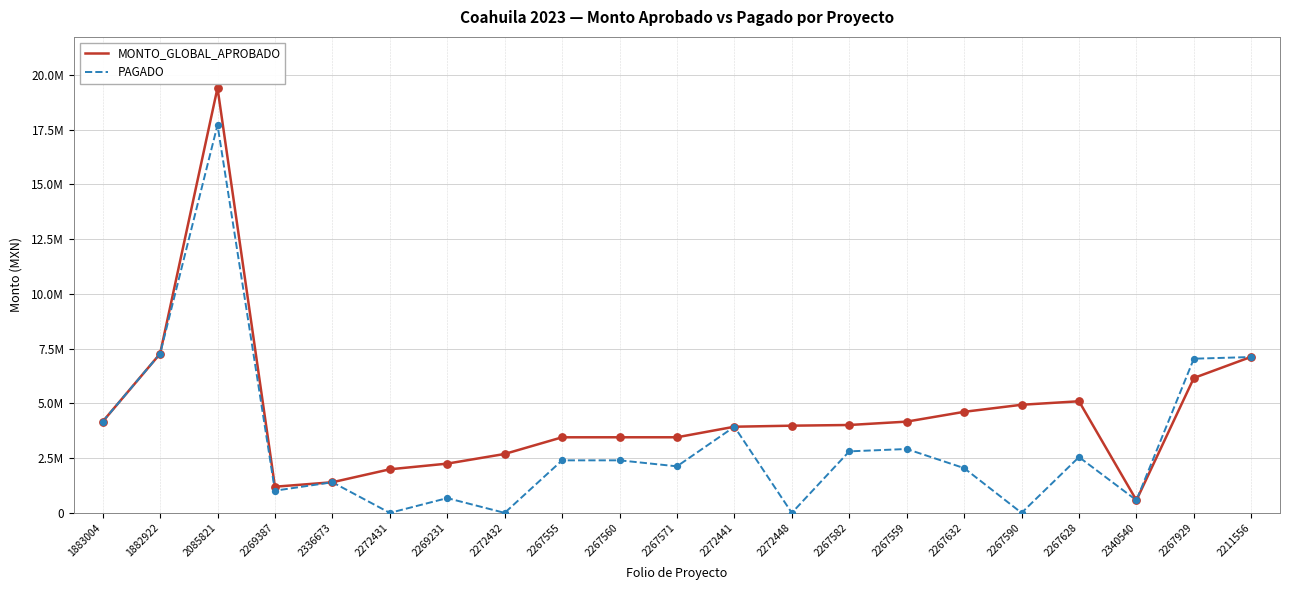

What are all the series names shown in the legend?

MONTO_GLOBAL_APROBADO, PAGADO